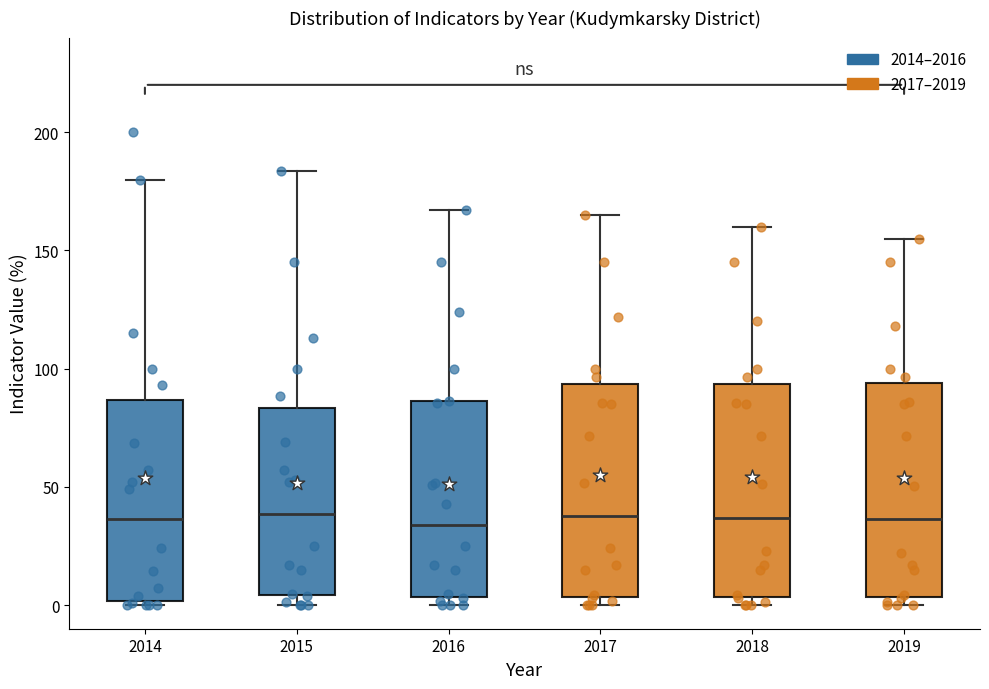

Reading left to right, read every box against the y-axis: the position of its median line, the range the box covers, and the ends of its whiskers. The values are not printed on the chart, so give them approximately, as read against the axis.

2014: median 35, box 0 to 85, whiskers 0 (just below the box's lower edge) to 180
2015: median 40, box 5 to 85, whiskers 0 to 185
2016: median 35, box 5 to 85, whiskers 0 to 165
2017: median 40, box 5 to 95, whiskers 0 to 165
2018: median 35, box 5 to 95, whiskers 0 to 160
2019: median 35, box 5 to 95, whiskers 0 to 155